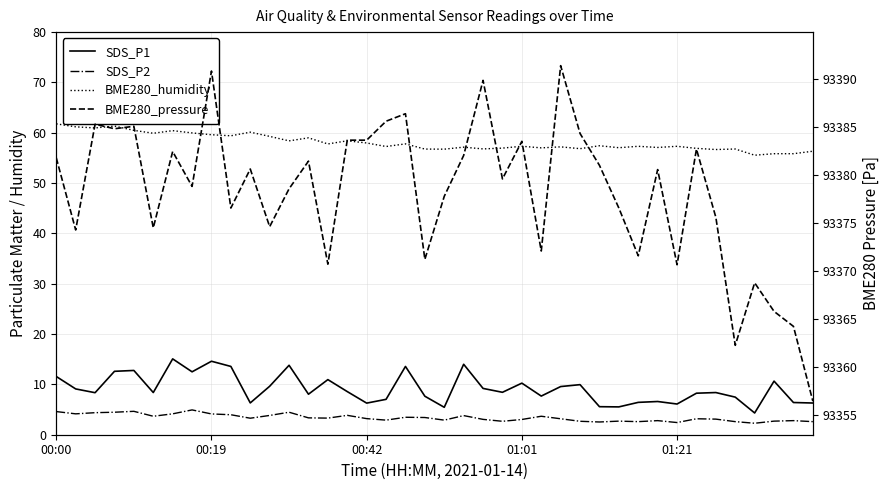

What is the maximum value shown in the chart?

93391.3